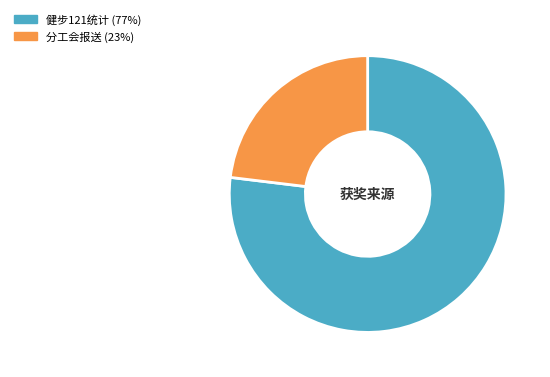

Is there any slice that represents more than half of the pie?

Yes